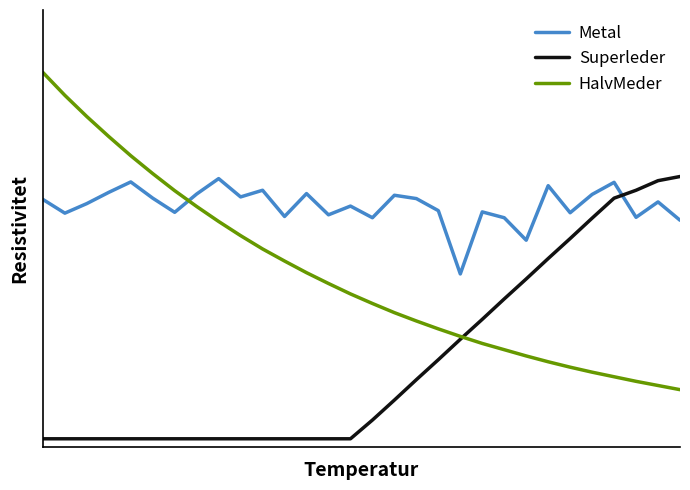

What are all the series names shown in the legend?

Metal, Superleder, HalvMeder